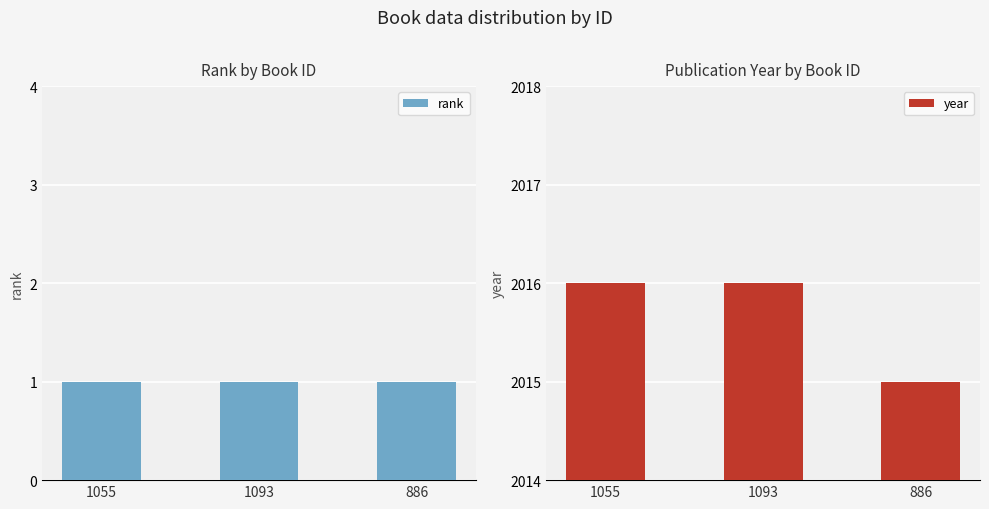

What is the value of the rank bar at the 1st from the left?

1